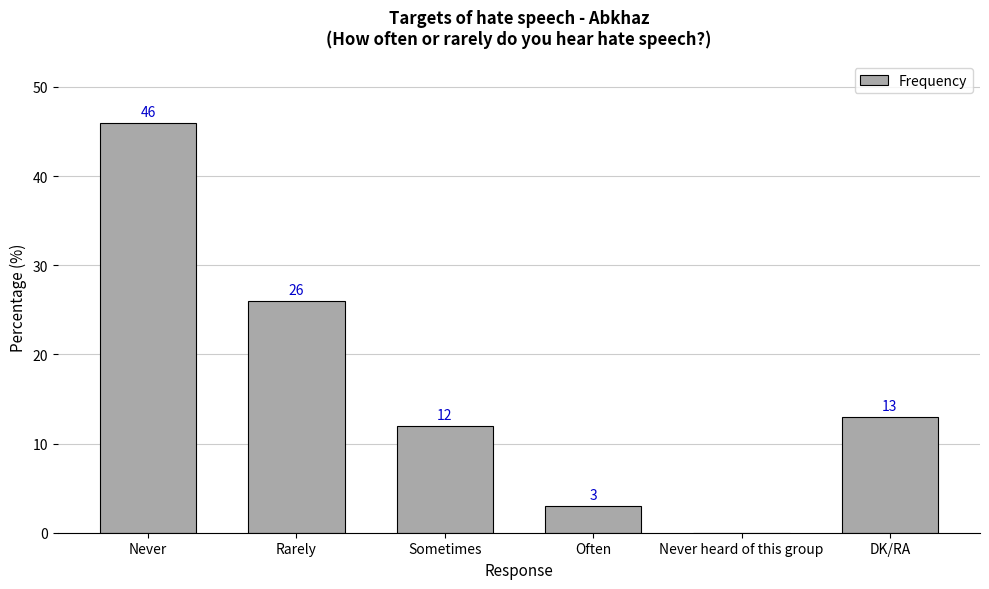

What is the sum of the values at Never heard of this group and Often?

3